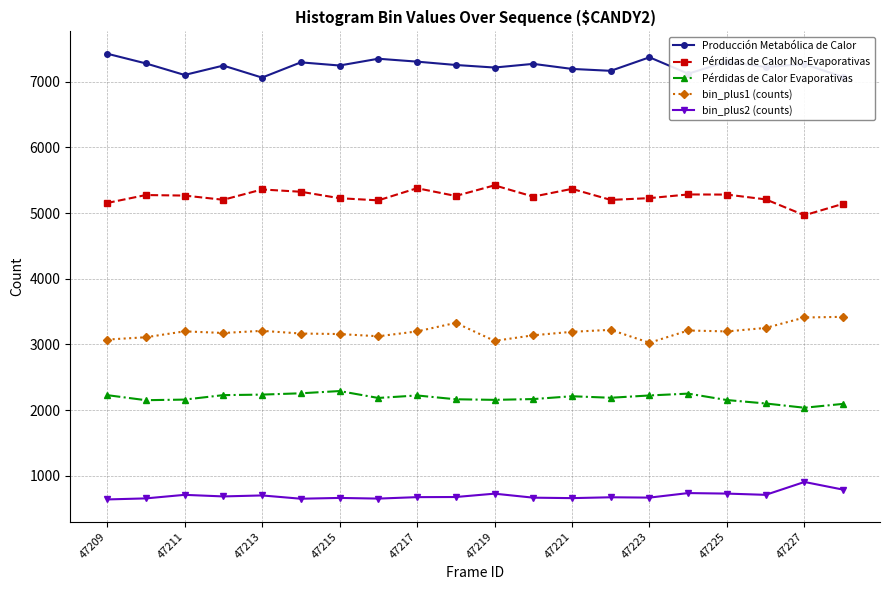

True or false: Pérdidas de Calor No-Evaporativas has more than 1 points higher than both neighbors.

True